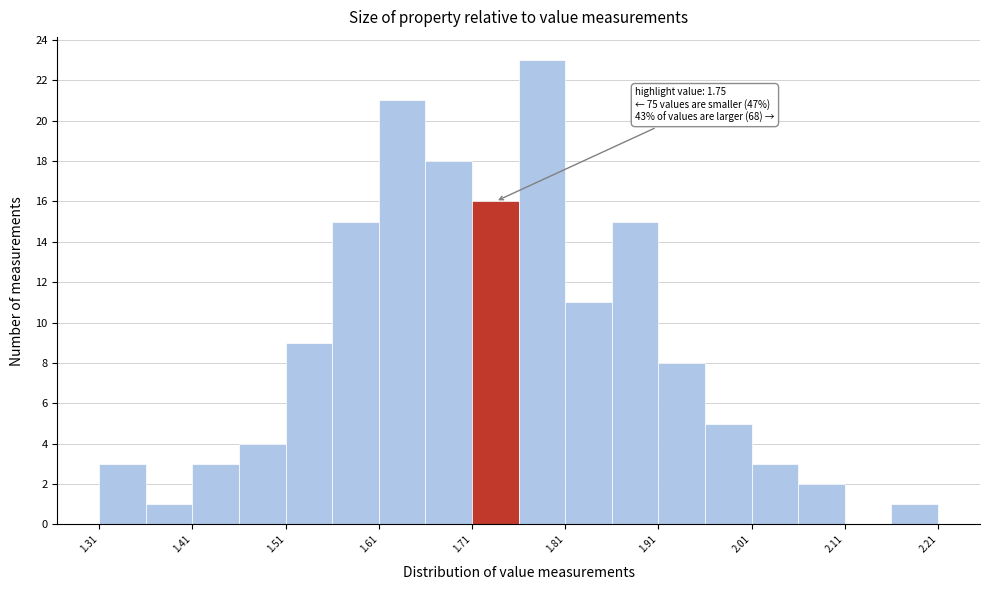

Over which range of the x-axis is the bar tallest?

1.755 to 1.805